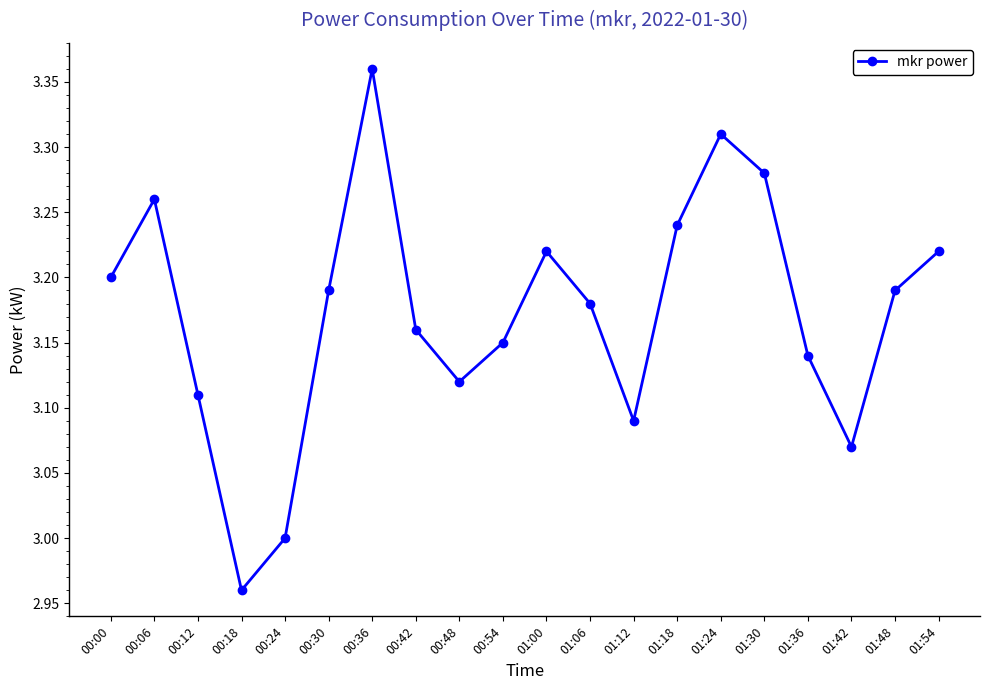

What is the sum of the values at 00:12 and 00:30?

6.3